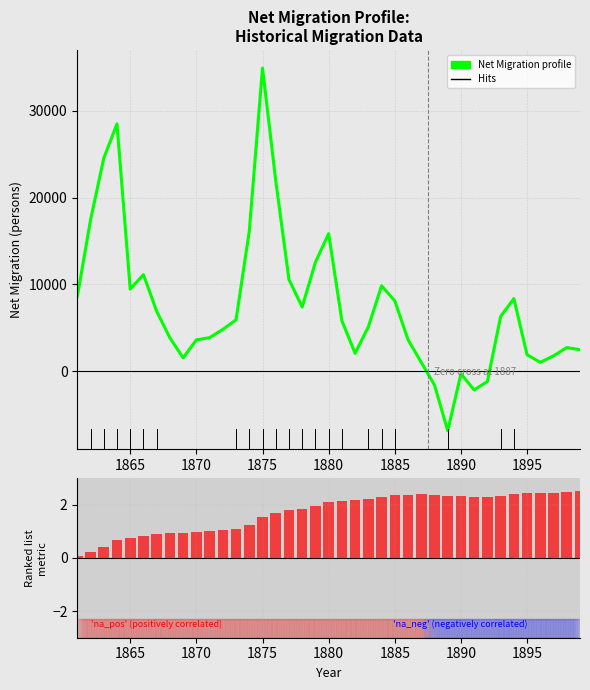

At how many categories does at least one series exceed 28602?

1